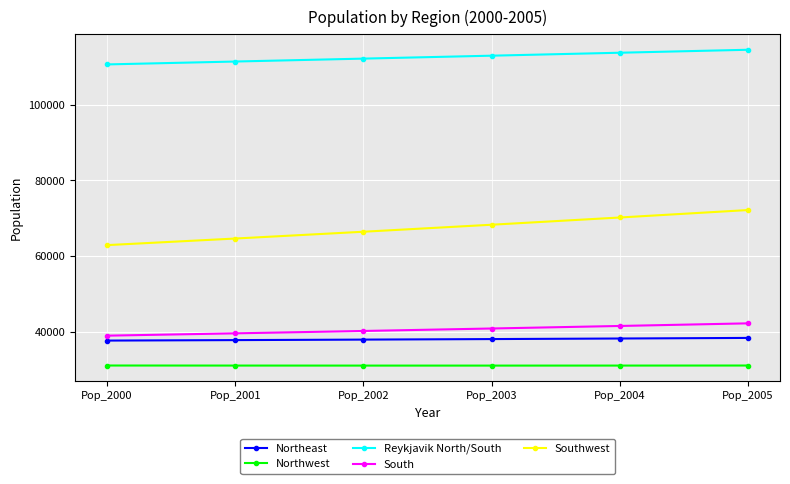

True or false: Northwest and Southwest intersect in this chart.

False